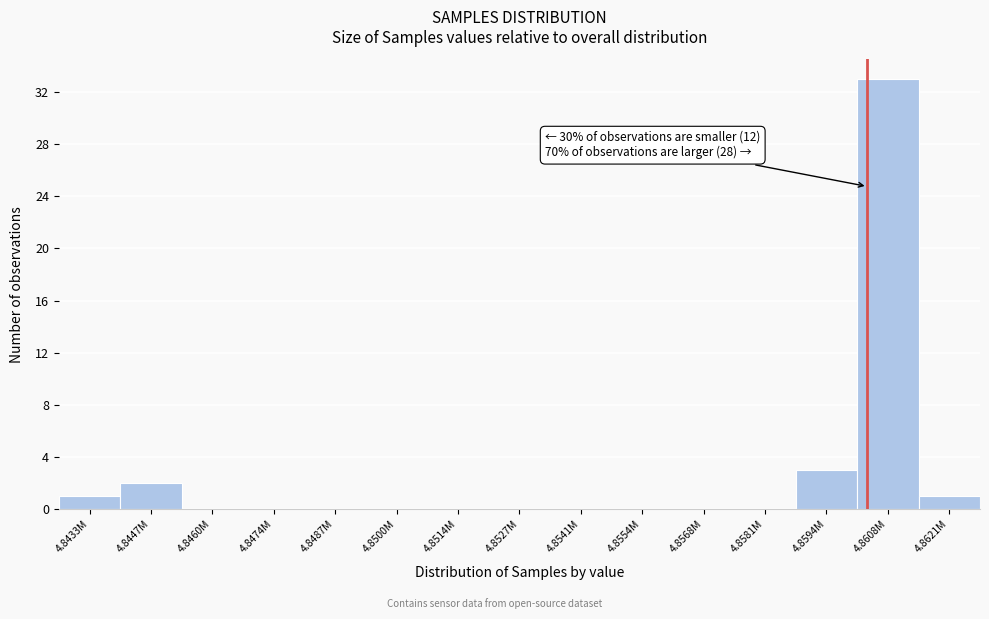

Reading left to right, extract all data points from this chart.

4.8433M=1	4.8447M=2	4.8460M=0	4.8474M=0	4.8487M=0	4.8500M=0	4.8514M=0	4.8527M=0	4.8541M=0	4.8554M=0	4.8568M=0	4.8581M=0	4.8594M=3	4.8608M=33	4.8621M=1